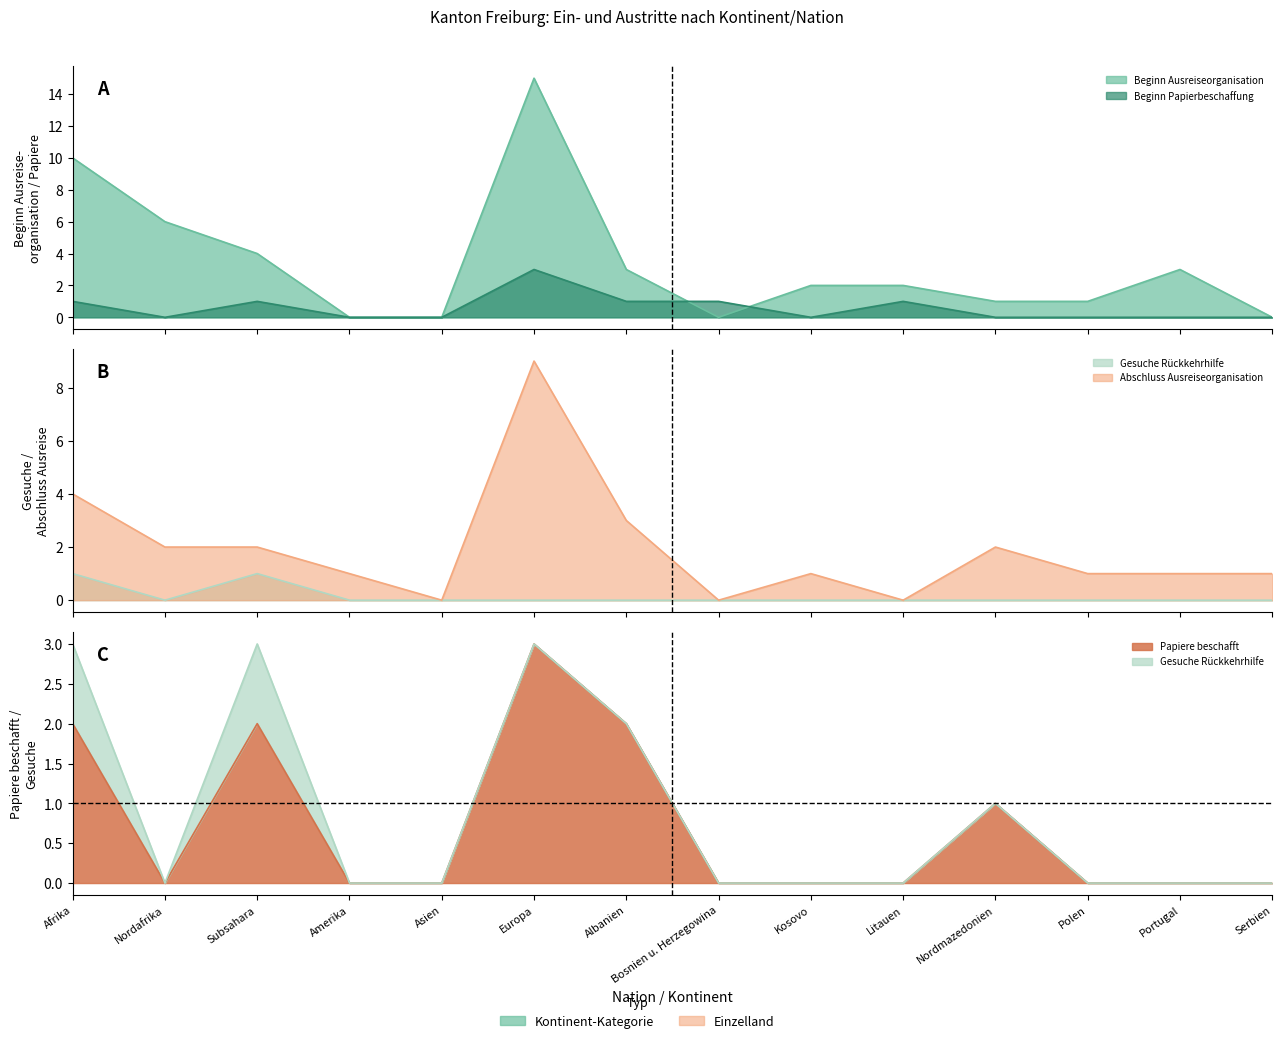

Between Albanien and Litauen, which is larger?

Albanien